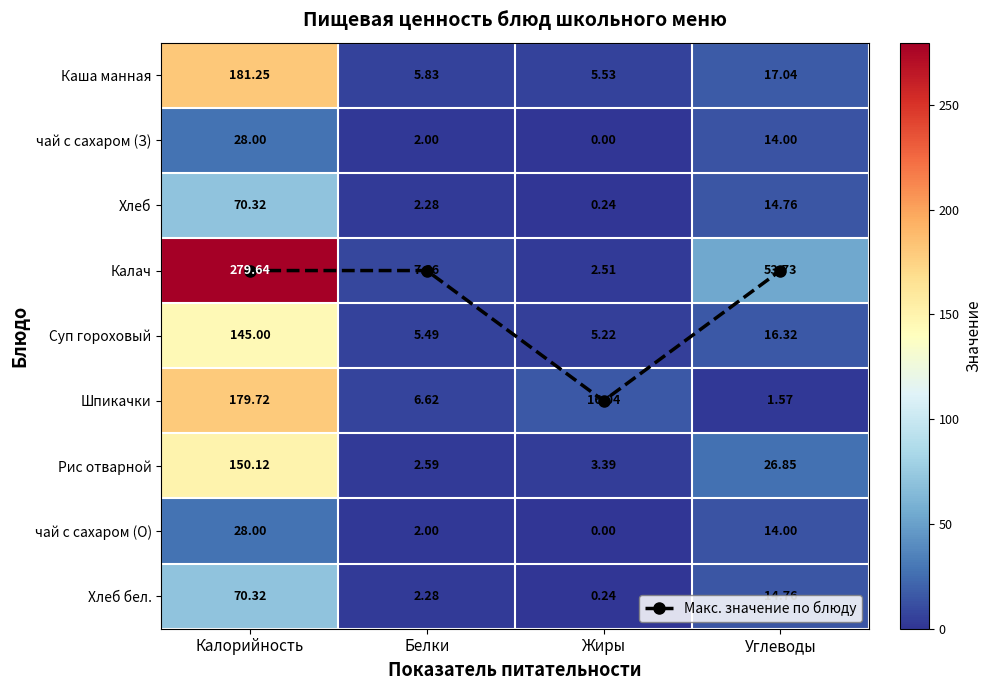

Which series has the widest spread of values?

Калач